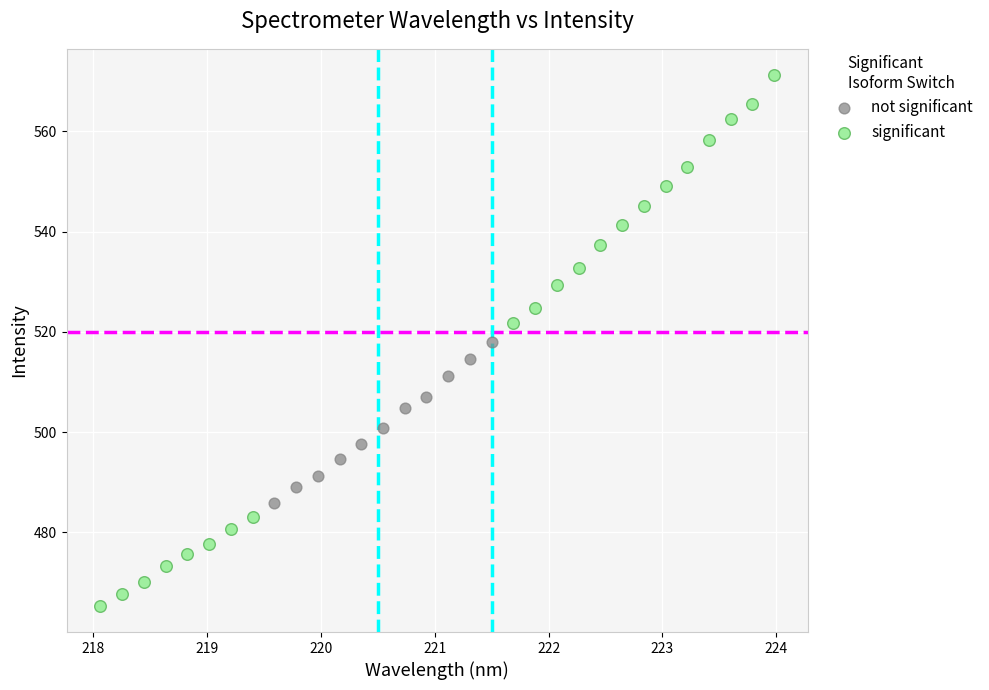

Which series contains the highest Y value?

significant